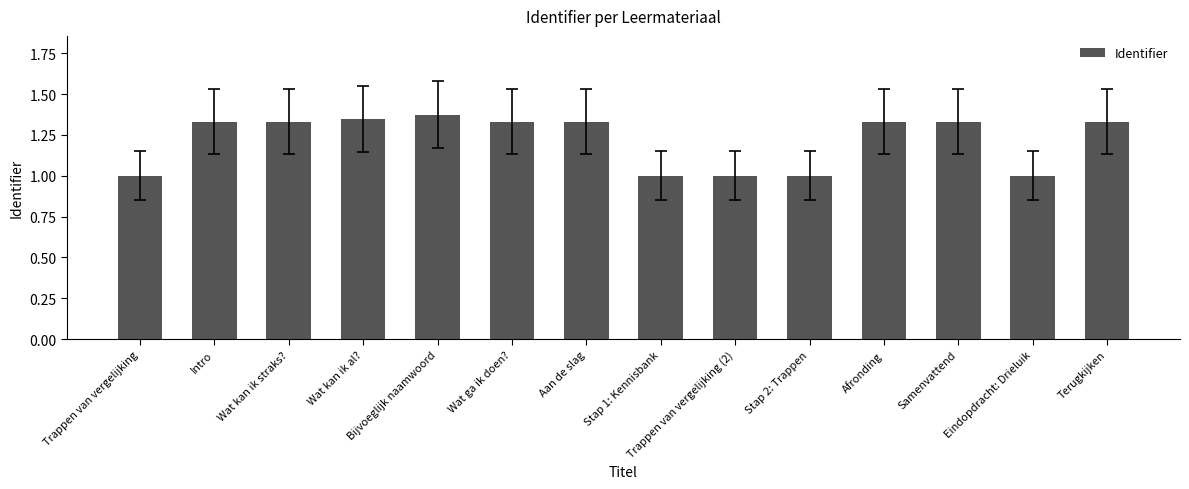

True or false: the data shows 1.4 at Stap 1: Kennisbank.

False